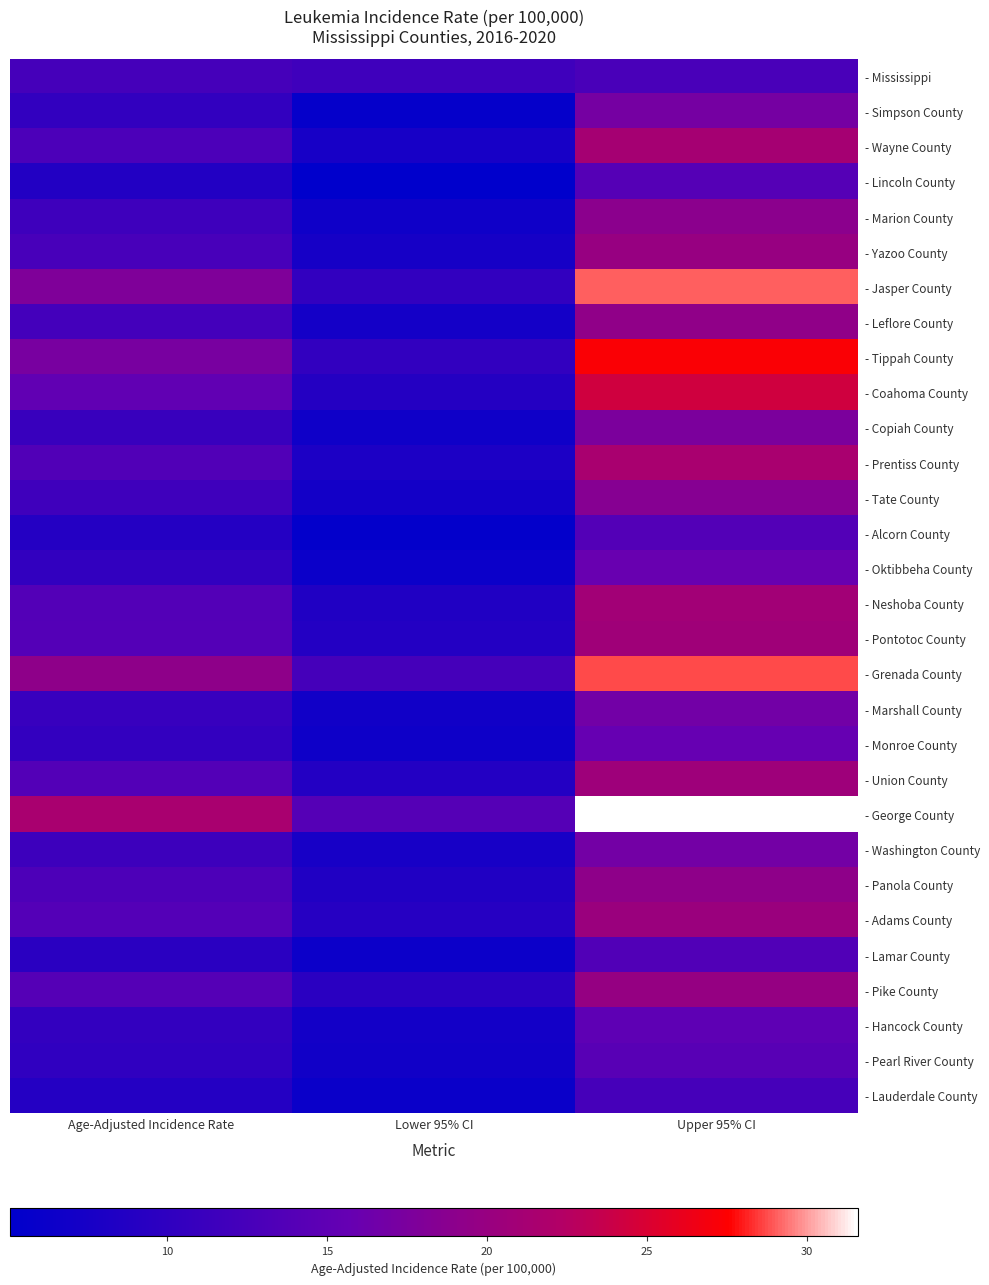

At Upper 95% CI, list the series in order from smallest to largest.

- Lauderdale County, - Mississippi, - Lamar County, - Alcorn County, - Lincoln County, - Pearl River County, - Hancock County, - Monroe County, - Oktibbeha County, - Marshall County, - Washington County, - Simpson County, - Copiah County, - Tate County, - Marion County, - Panola County, - Leflore County, - Pike County, - Yazoo County, - Adams County, - Union County, - Pontotoc County, - Neshoba County, - Wayne County, - Prentiss County, - Coahoma County, - Tippah County, - Grenada County, - Jasper County, - George County